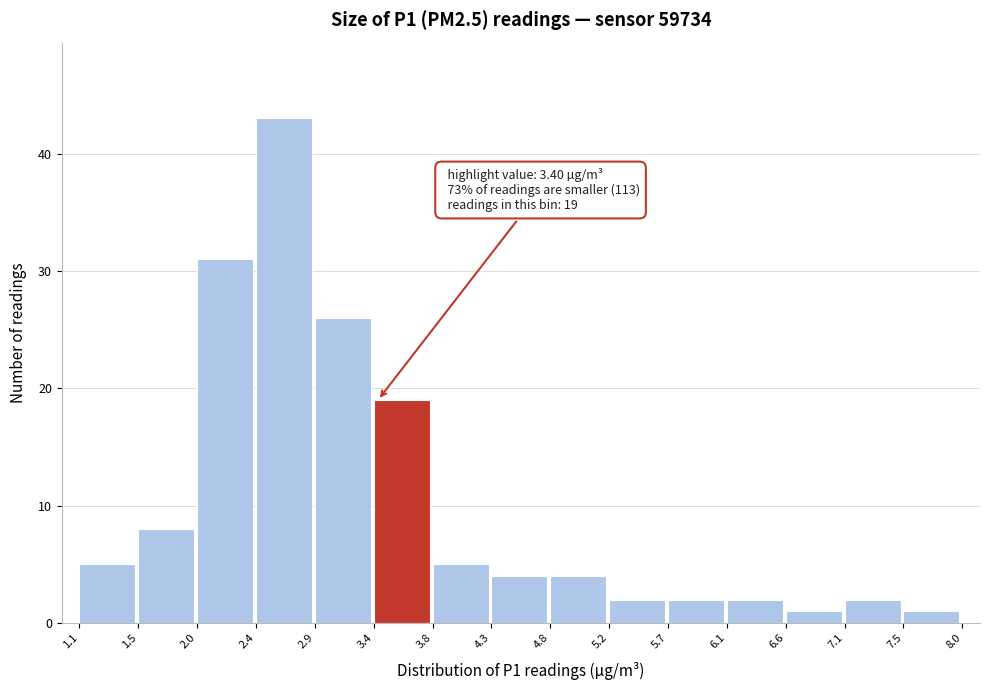

Over which range of the x-axis is the bar tallest?

2.4 to 2.9